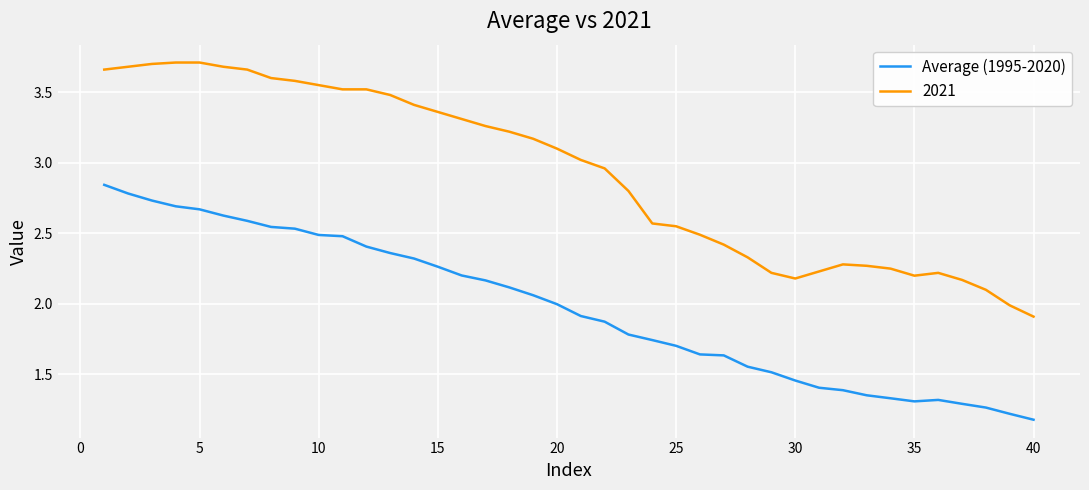

Rank the series by their maximum value, from lowest to highest.

Average (1995-2020), 2021